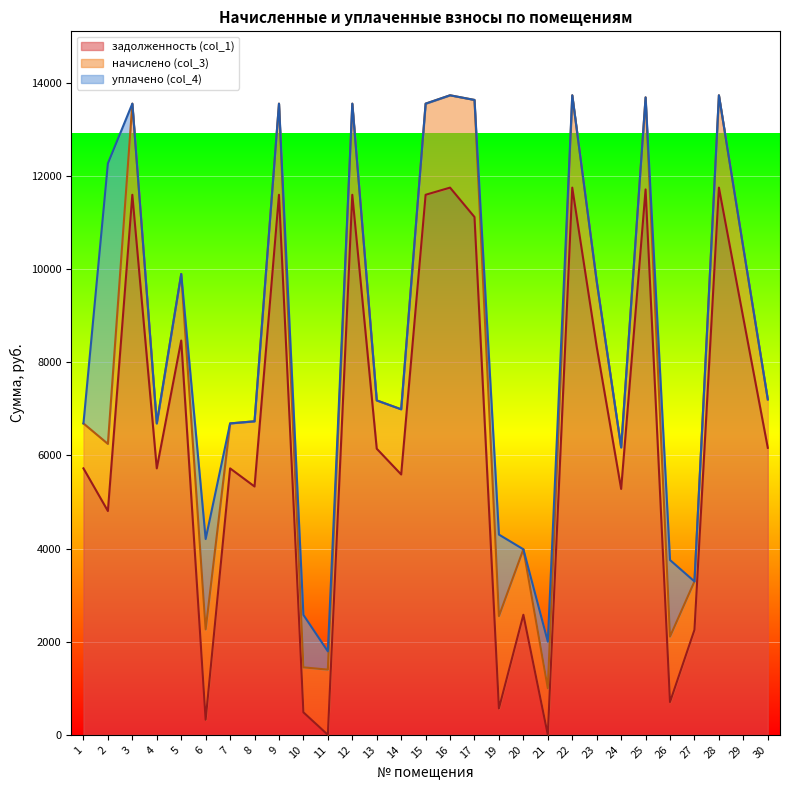

What is the total value across all series at 13?

7180.8